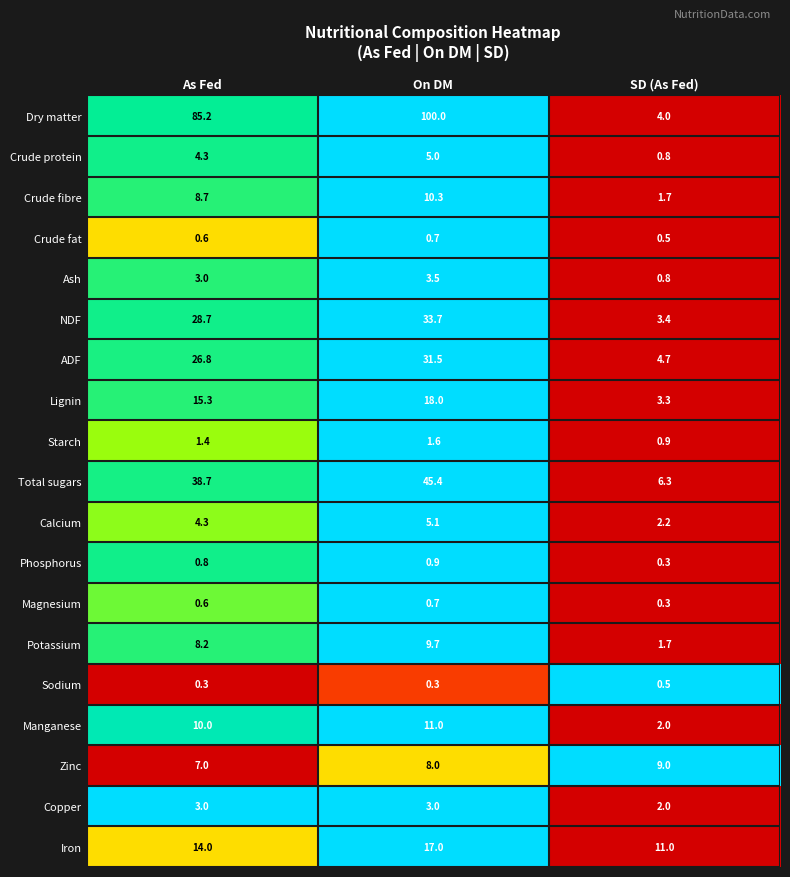

The value of NDF at On DM is 52.5. True or false?

False